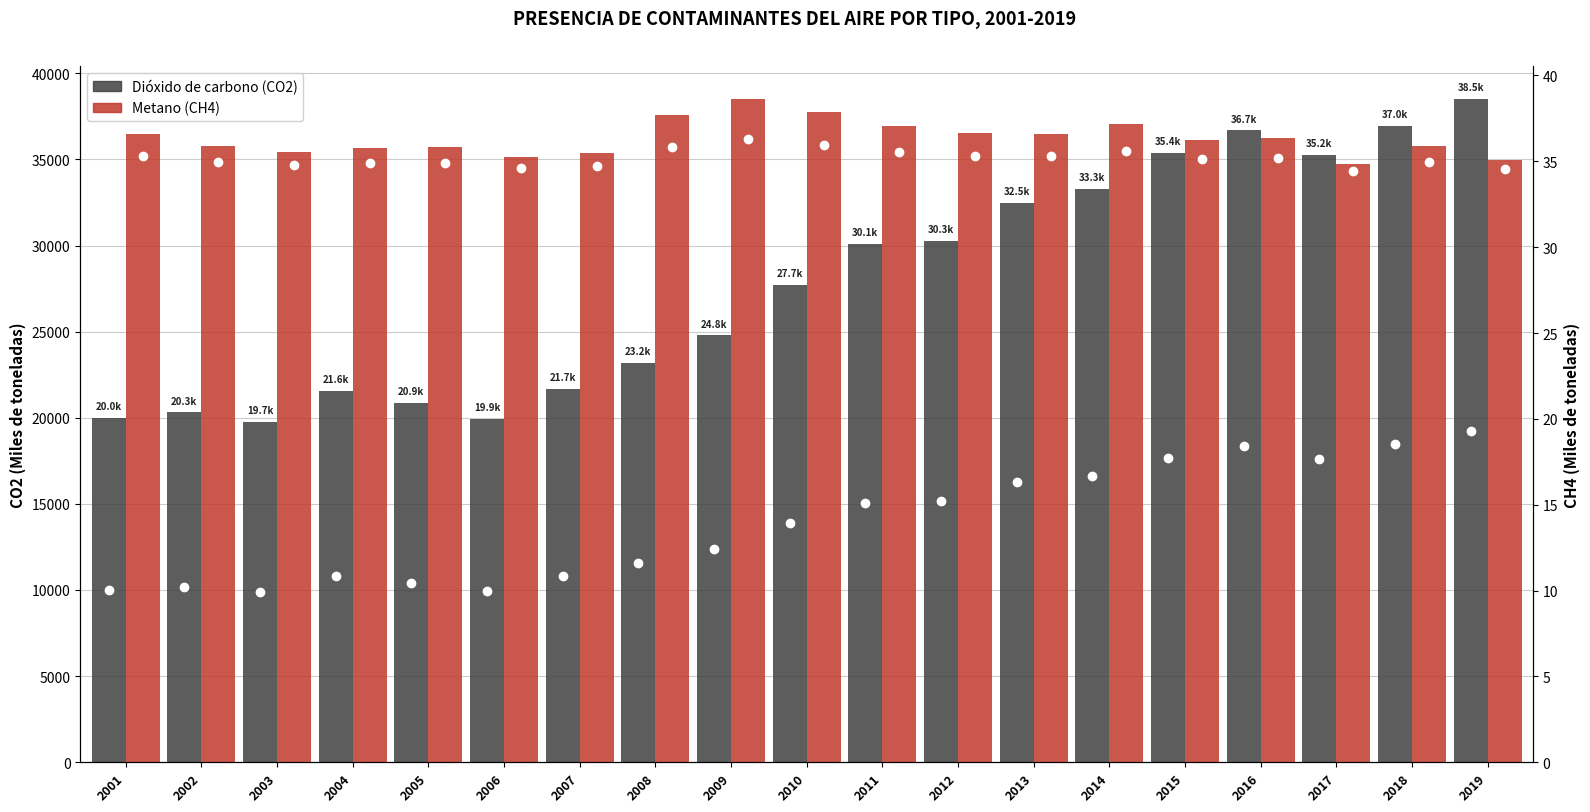

What is the value of the CH4 bar at the 2nd from the left?

35.9